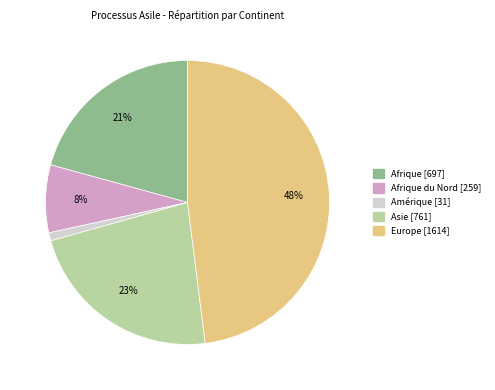

Is there a majority slice in this chart?

No